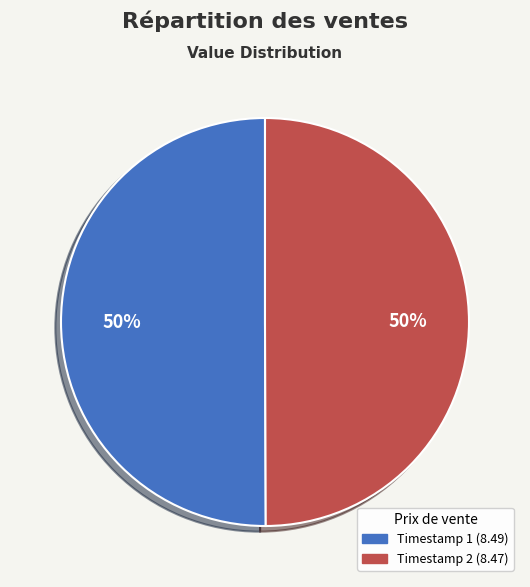

To the nearest percent, what is the average slice percentage?

50%